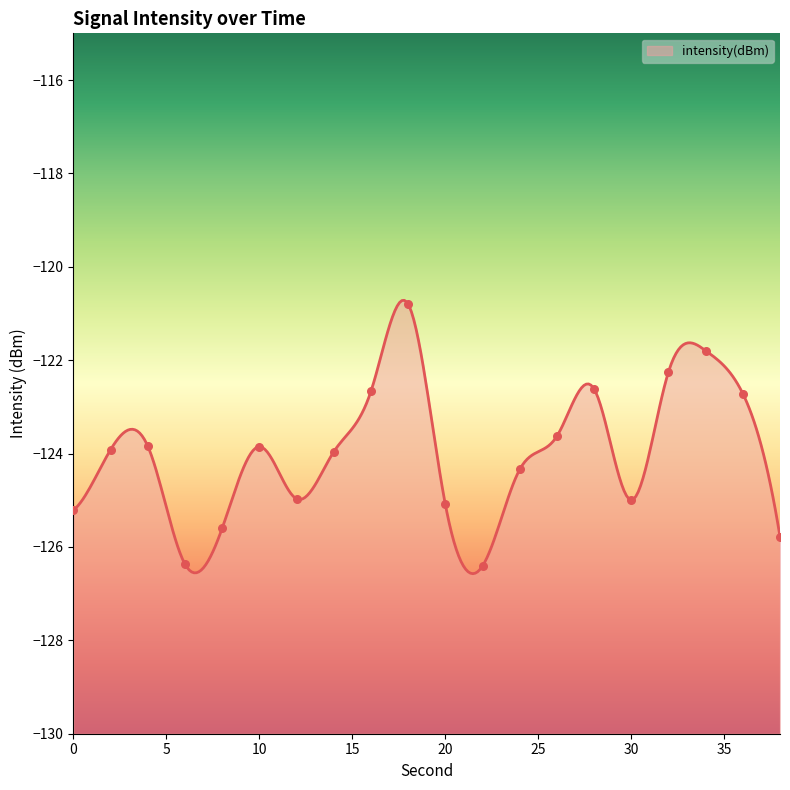

What is the change in value from 32 to 34?

+0.5